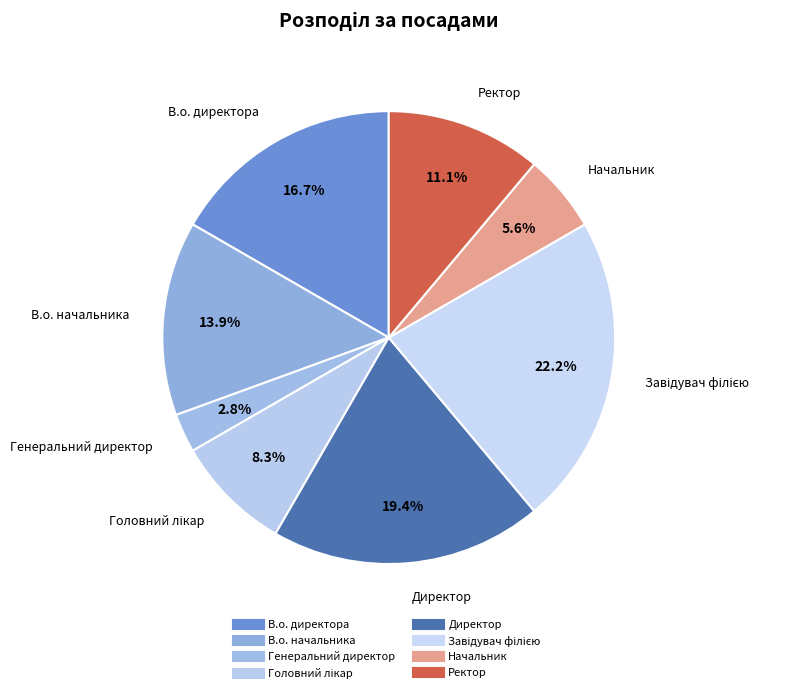

To the nearest percent, what portion does Директор represent?

19%